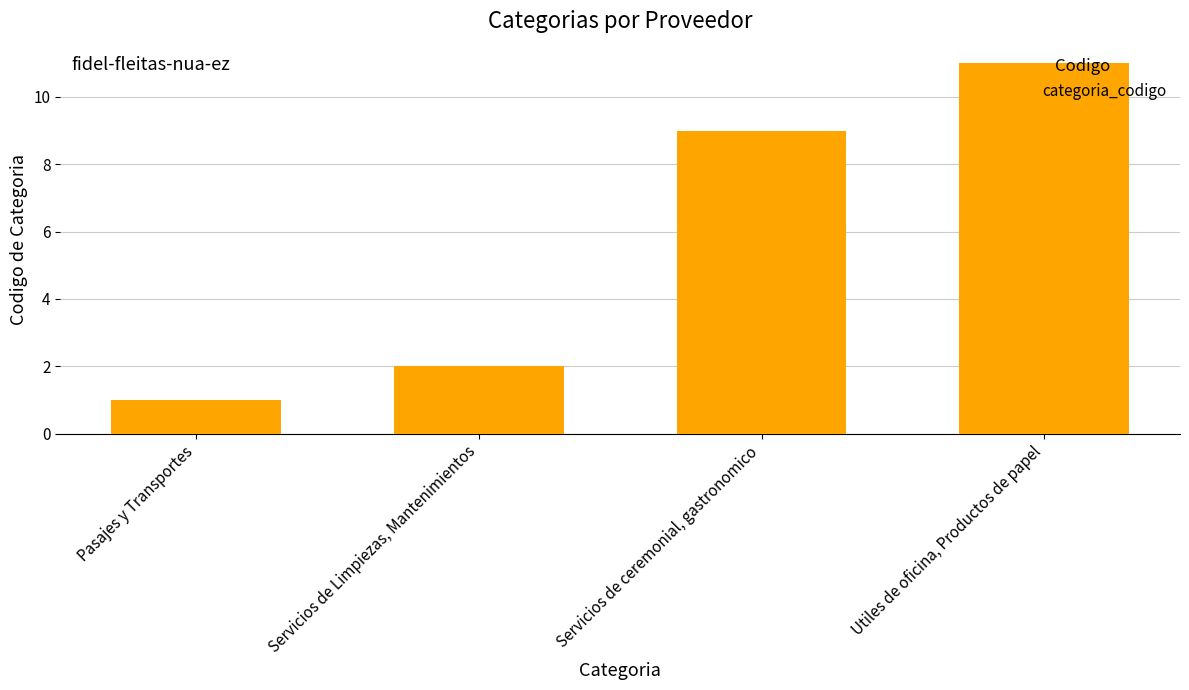

What is the label of the 1st bar from the left?

Pasajes y Transportes